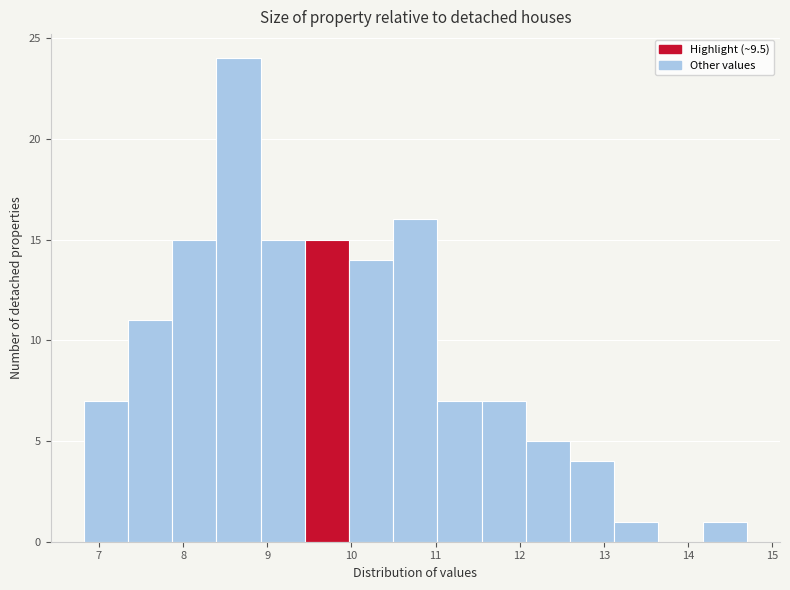

Which range on the x-axis has the tallest bar?

8.4 to 8.9